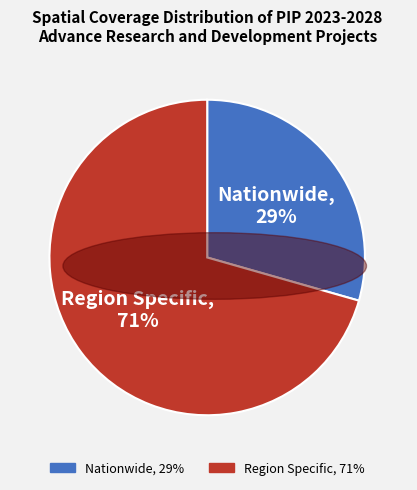

Is it true that Nationwide is 22% of the pie?

False